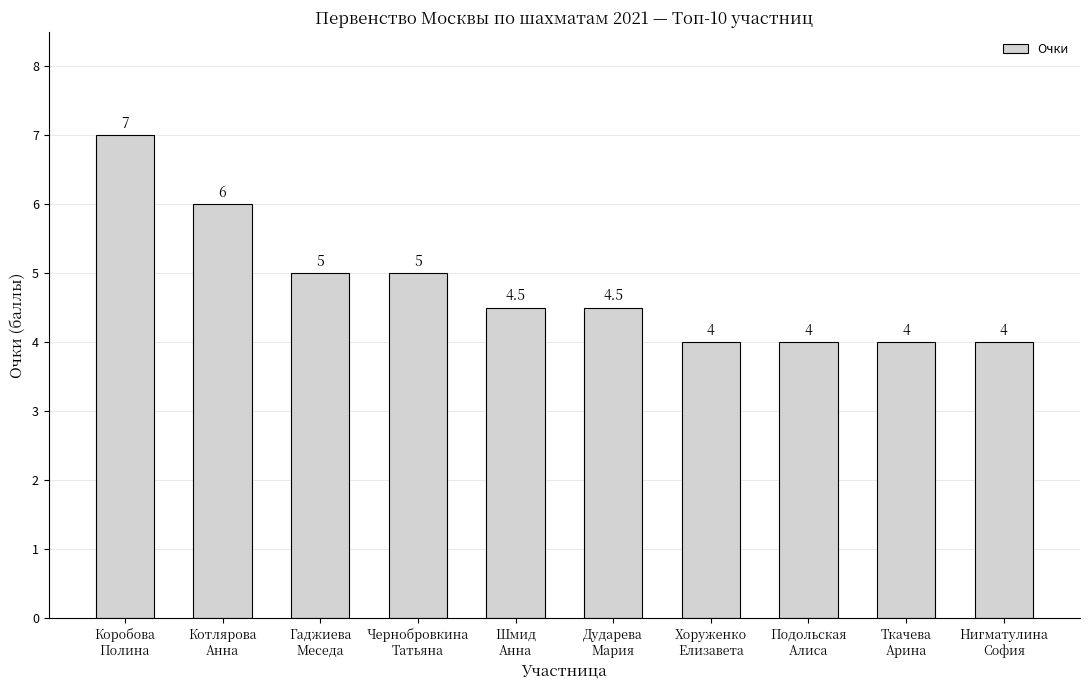

What is the change in value from Котлярова
Анна to Шмид
Анна?

-1.5